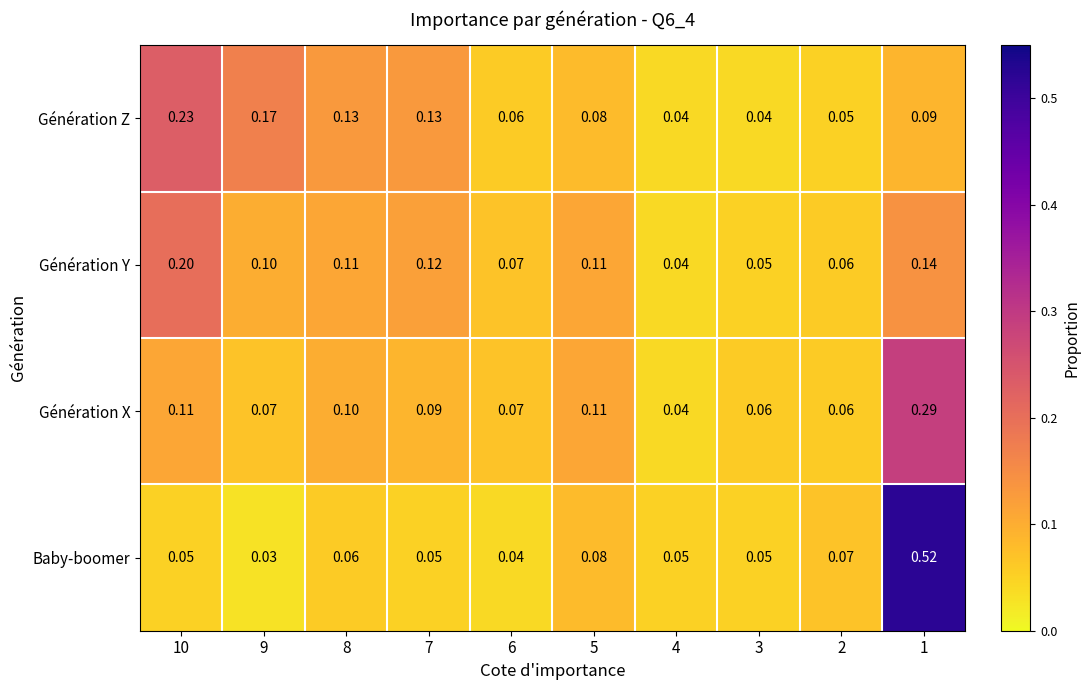

Is the value of Génération X at 3 greater than the value of Baby-boomer at 5?

No